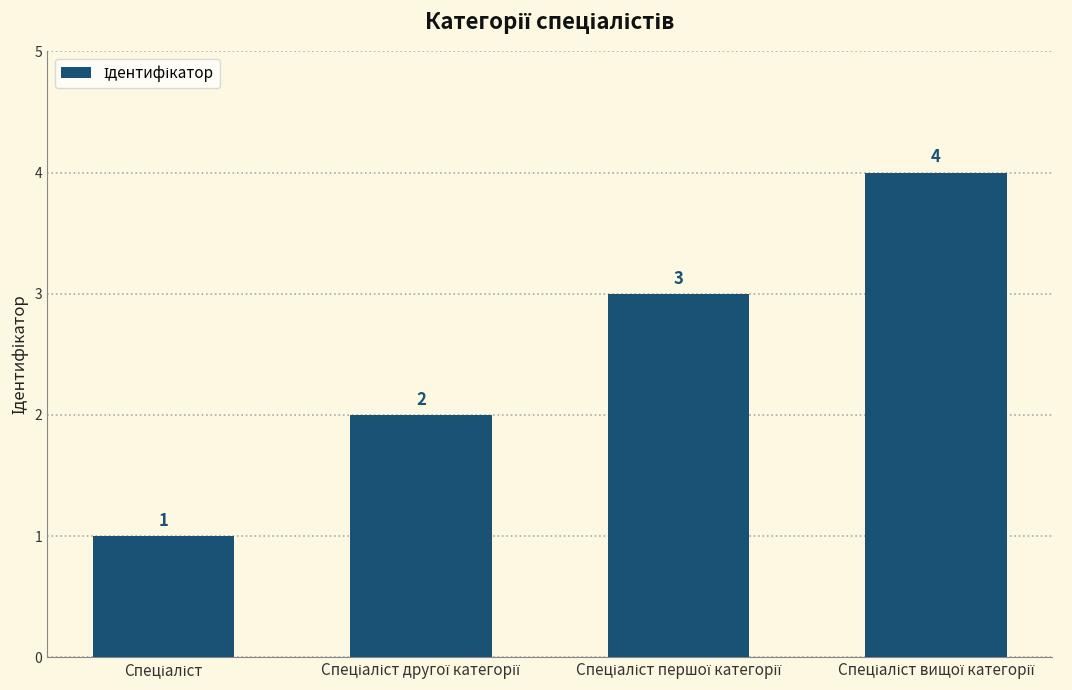

How many distinct data groups are displayed?

1